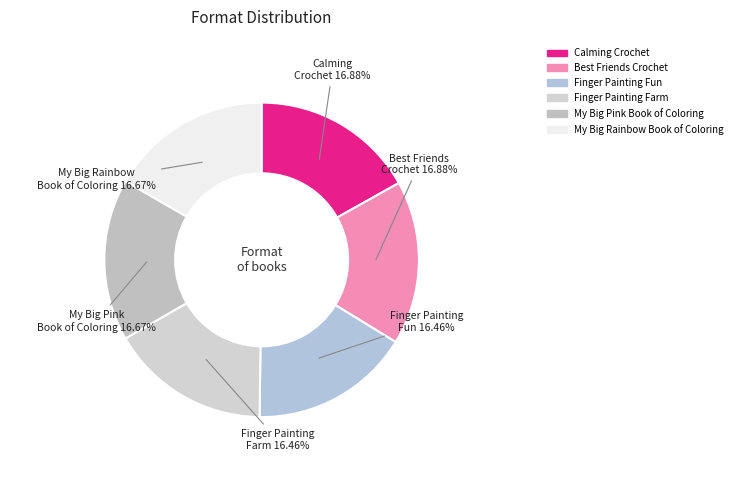

How much of the chart is everything except Finger Painting Farm?

83.5%